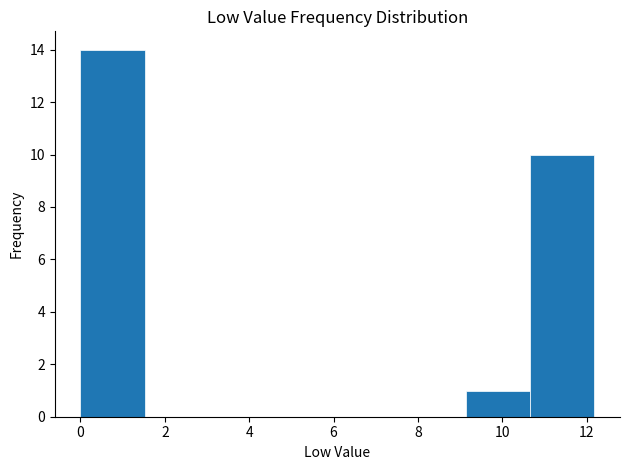

What is the height of the bar covering 9.2 to 10.6 on the x-axis? Neither the bar edges nor the heights are printed on the chart, so give them approximately, as read against the axes.

1